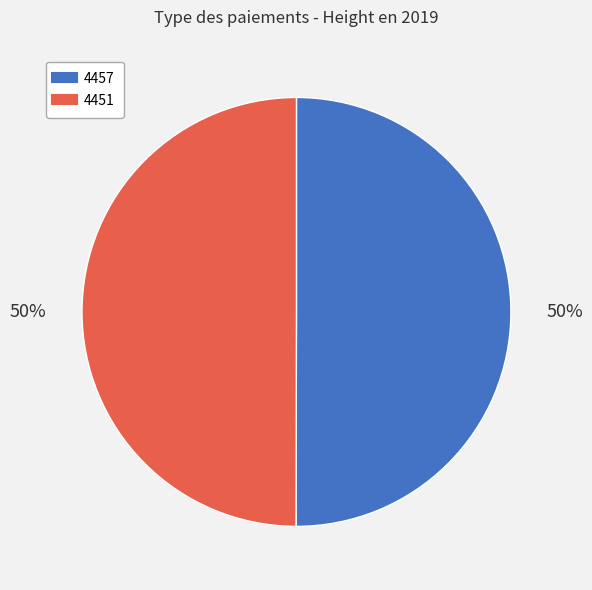

Do 4451 and 4457 together represent more than half of the pie?

Yes